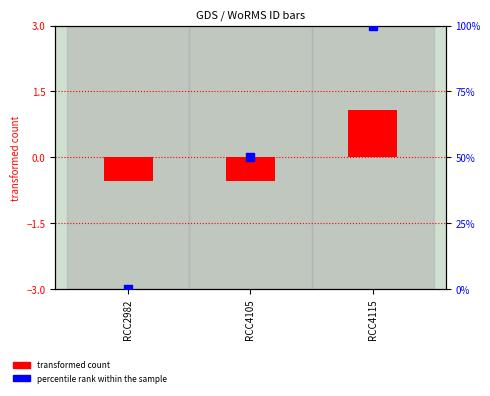

Is the value of percentile rank within the sample at RCC2982 greater than the value of transformed count at RCC4115?

No